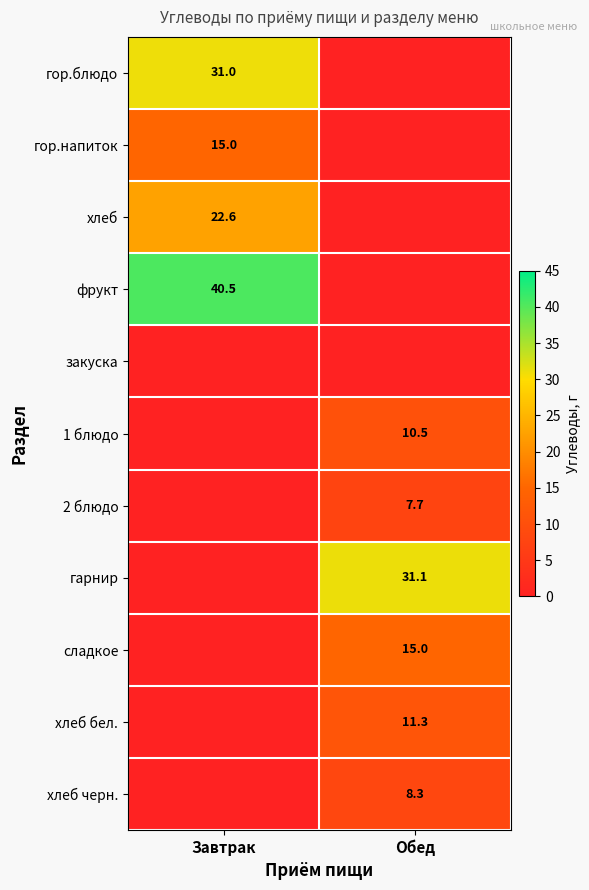

At how many categories does at least one series exceed 30?

2